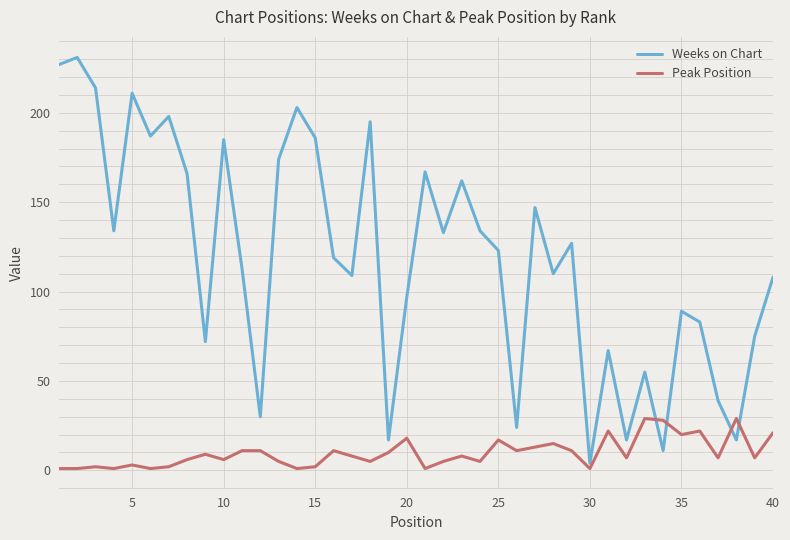

What is the maximum value for Weeks on Chart?

231